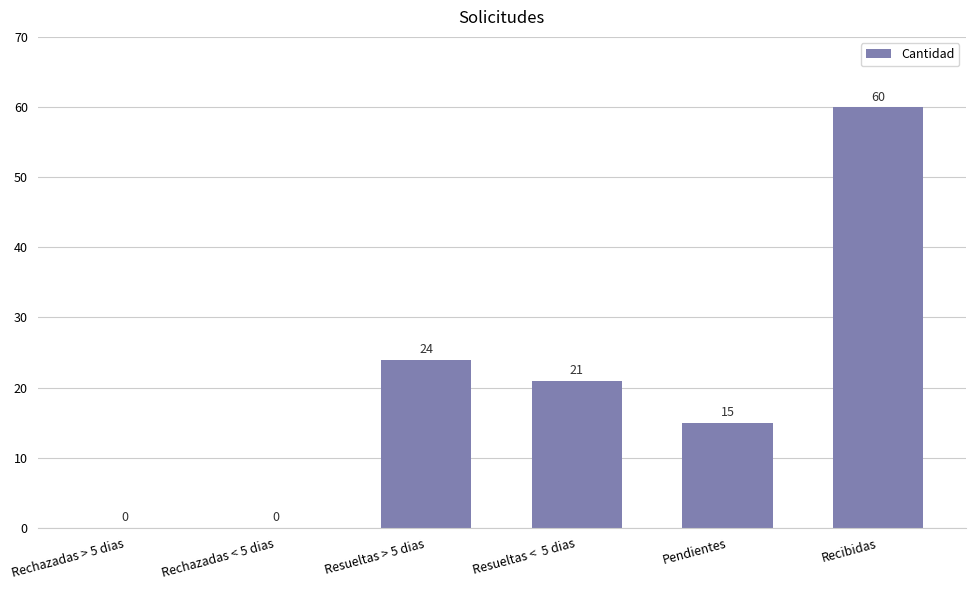

Which has a higher value, Resueltas > 5 dias or Rechazadas < 5 dias?

Resueltas > 5 dias